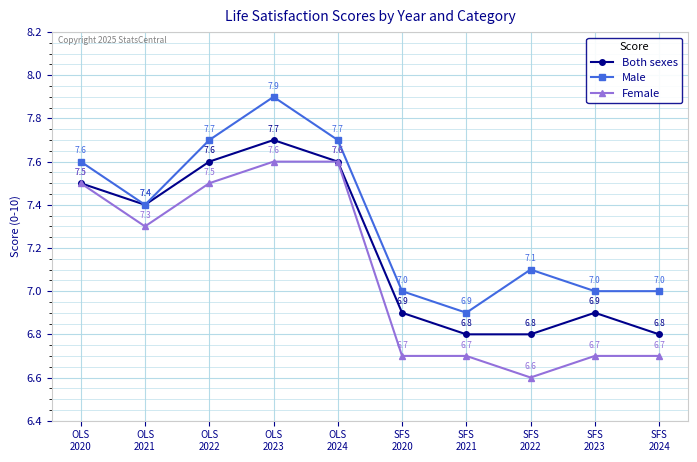

What is the smallest value displayed?

6.6